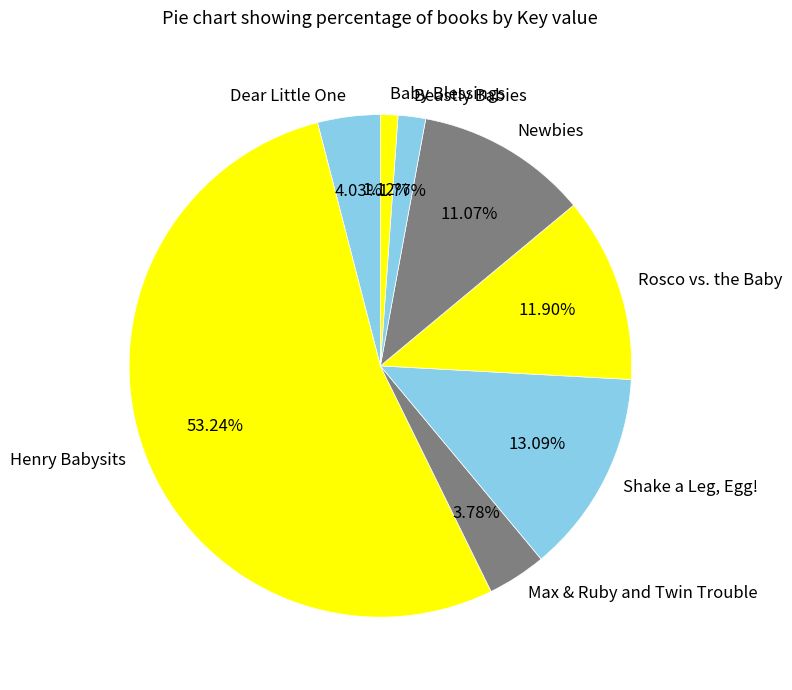

Which has a higher value, Henry Babysits or Shake a Leg, Egg!?

Henry Babysits